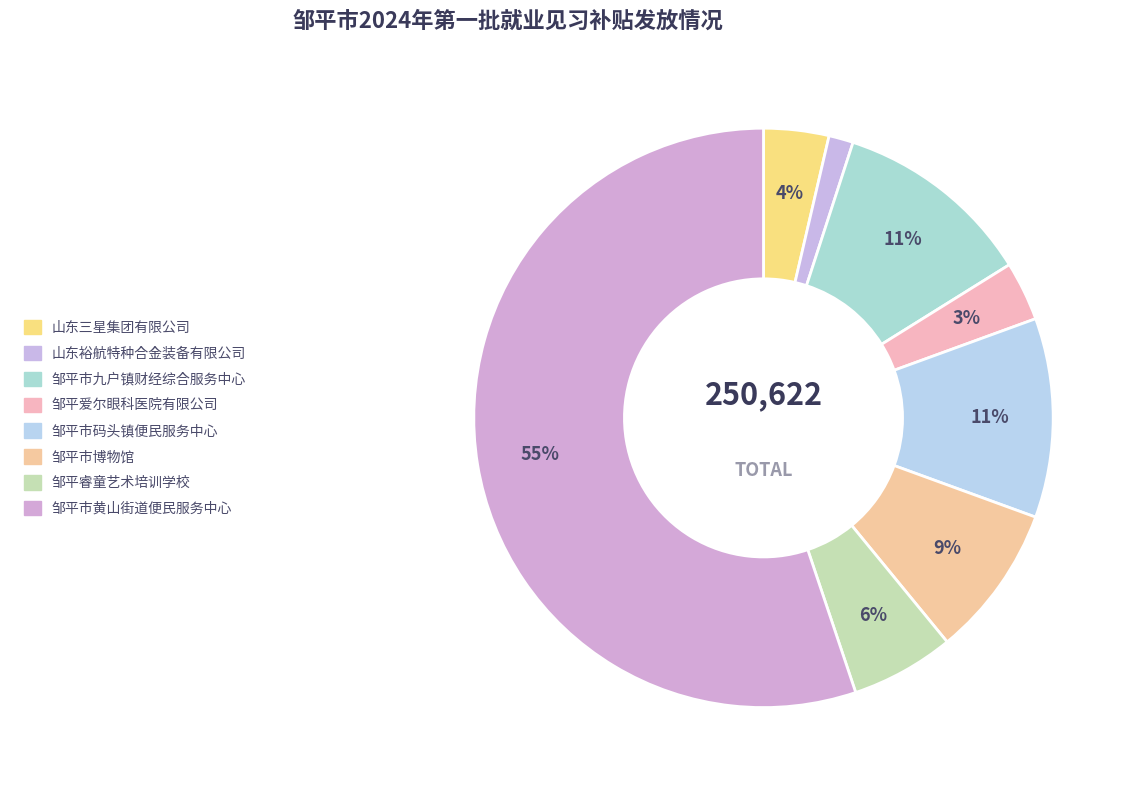

What is the ratio of the value at 山东三星集团有限公司 to the value at 邹平市码头镇便民服务中心?

0.3